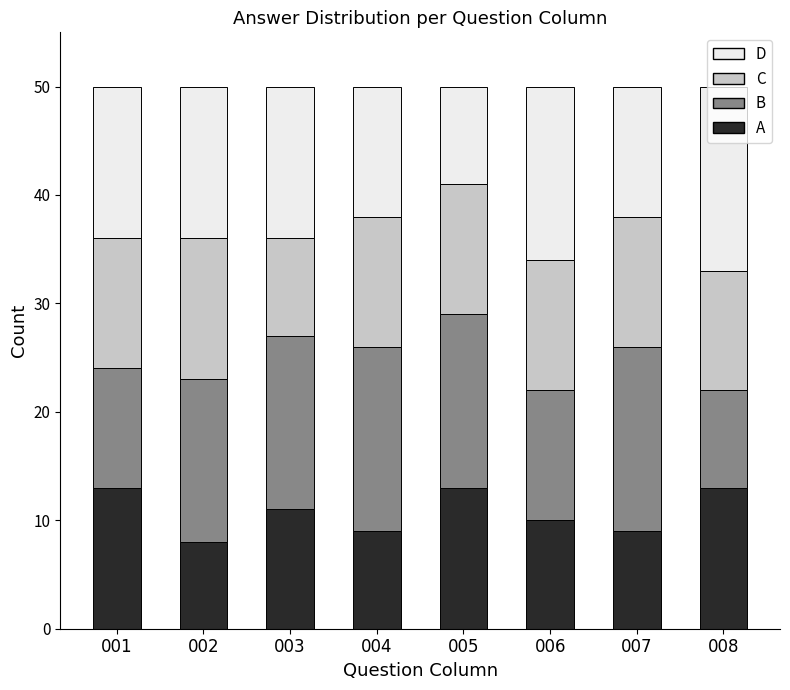

How many values in the A series are below 11?

4